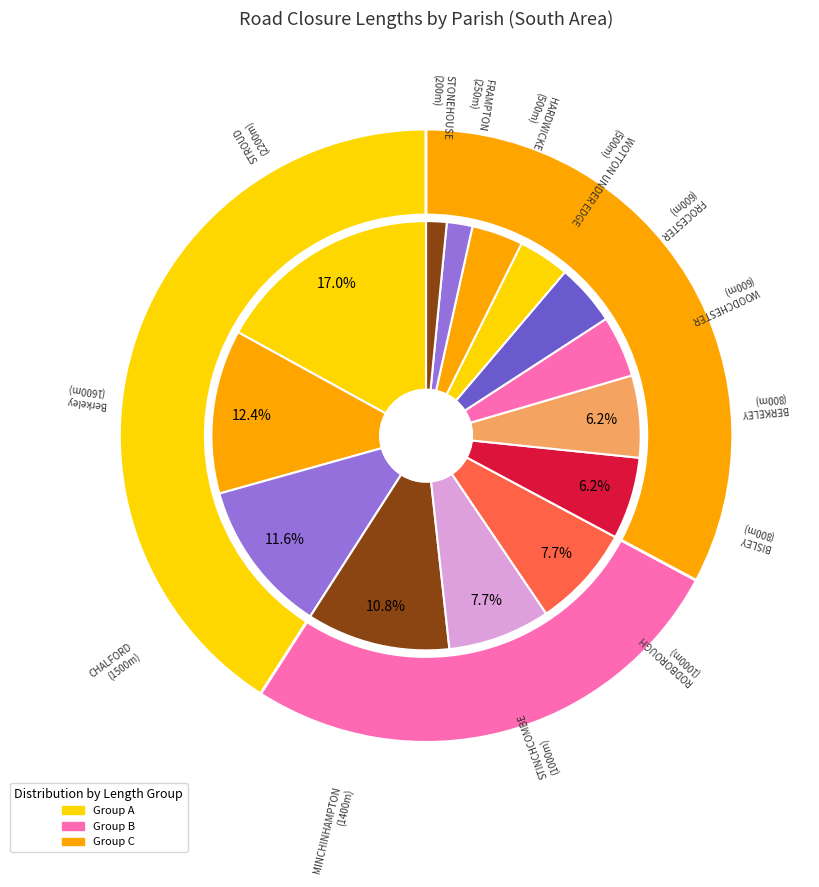

Is the sum of STINCHCOMBE and STROUD greater than half?

No